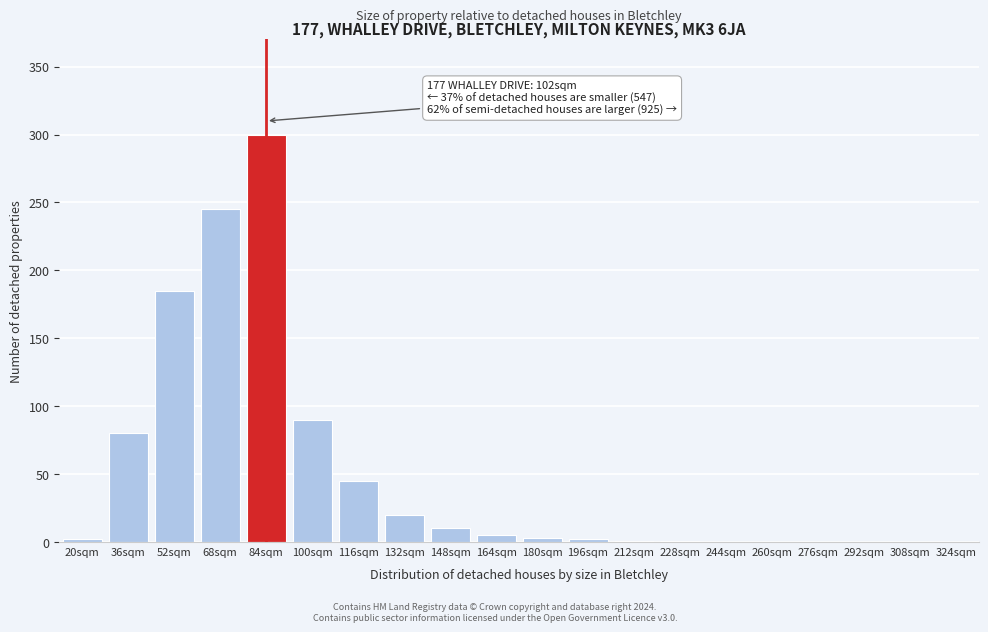

The chart shows a value of 0 at 244sqm. True or false?

True